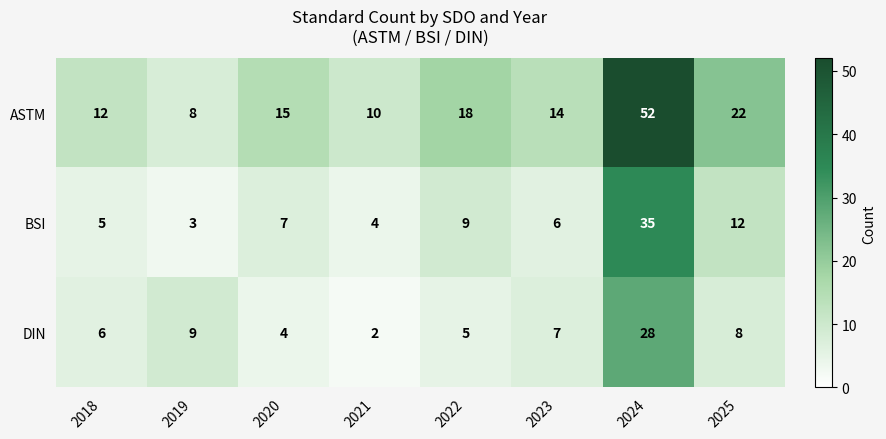

Rank the series by their maximum value, from highest to lowest.

ASTM, BSI, DIN